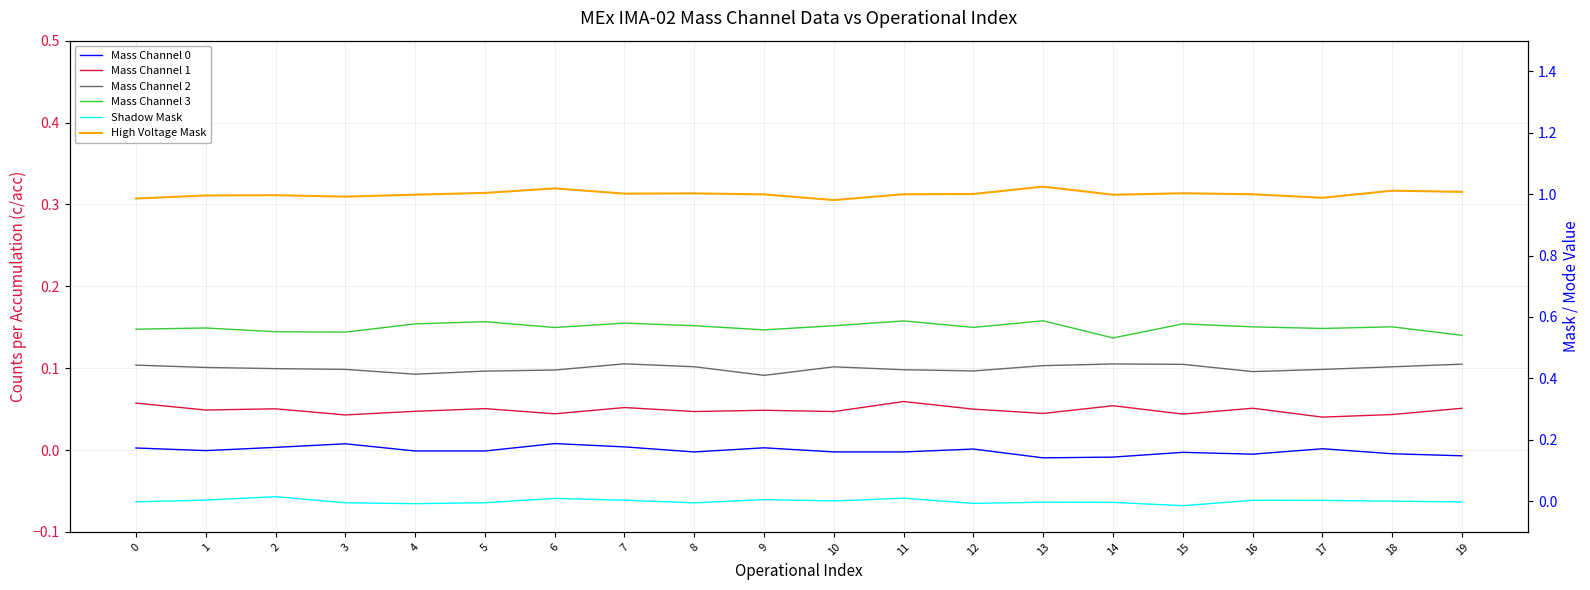

At which category is the sum across all series the highest?

6